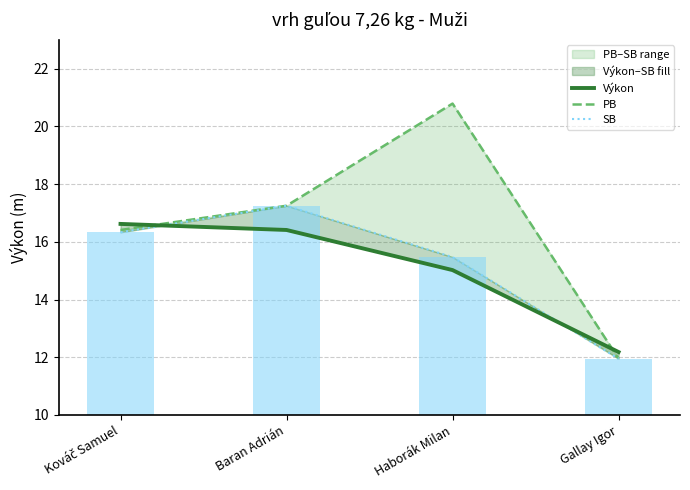

Reading right to left, what are all the values shown in this chart?

Výkon: 12.2	15.0	16.4	16.6
PB: 11.9	20.8	17.2	16.4
SB: 11.9	15.5	17.2	16.3